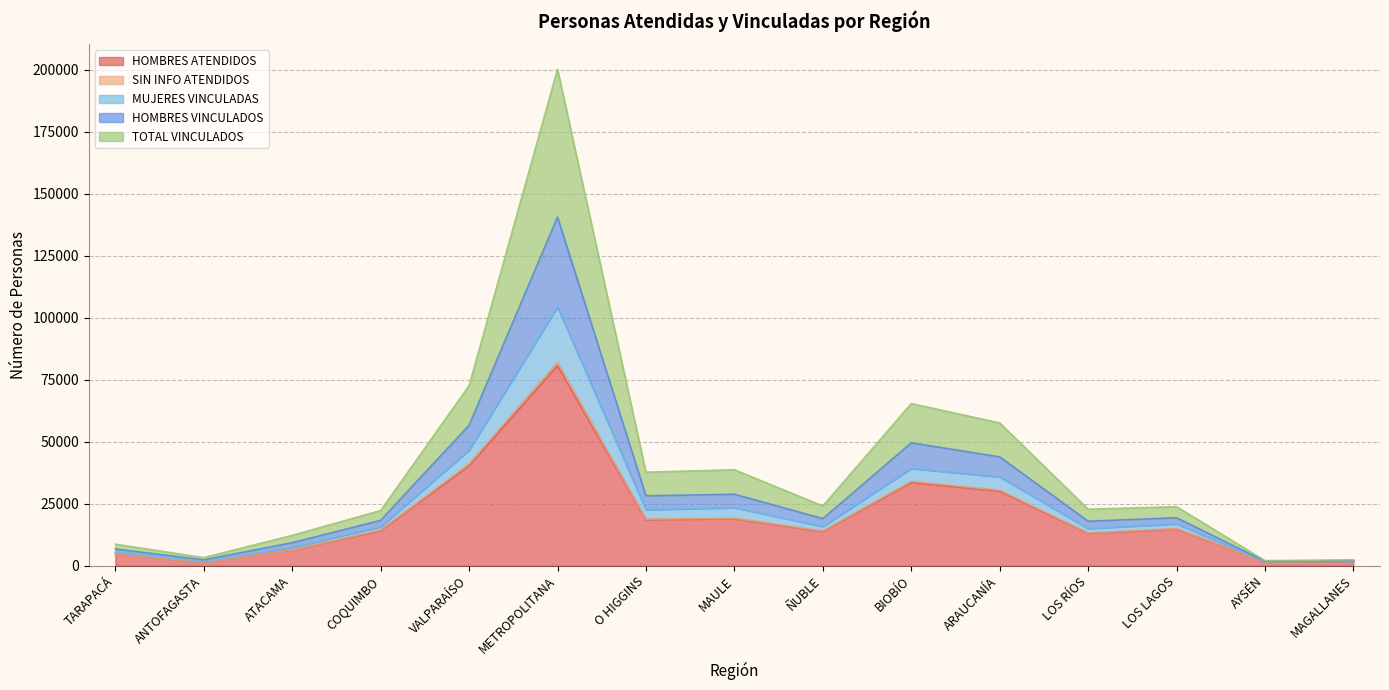

Which label corresponds to the largest value in the chart?

METROPOLITANA